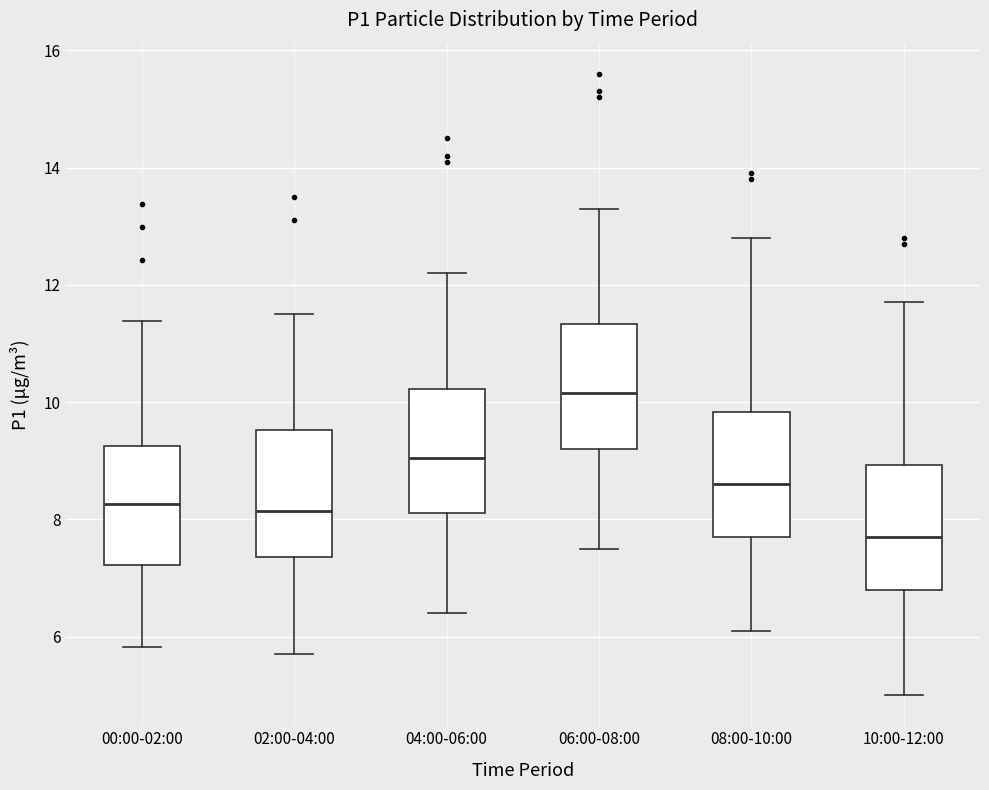

Where does the upper whisker of the box for 08:00-10:00 end on the y-axis? The values are not printed on the chart, so give them approximately, as read against the axis.

12.8